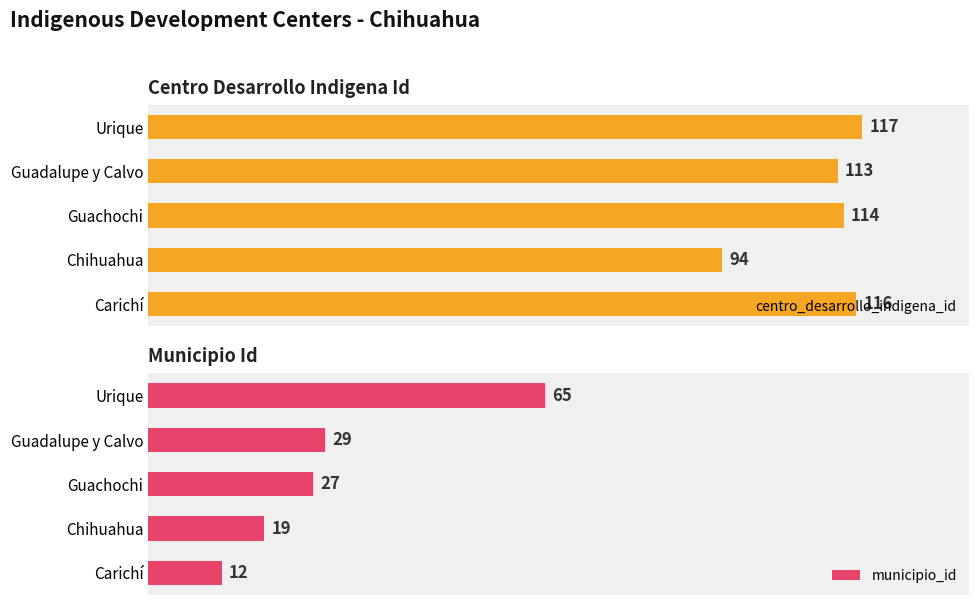

At which label is centro_desarrollo_indigena_id closest to 105?

Guadalupe y Calvo